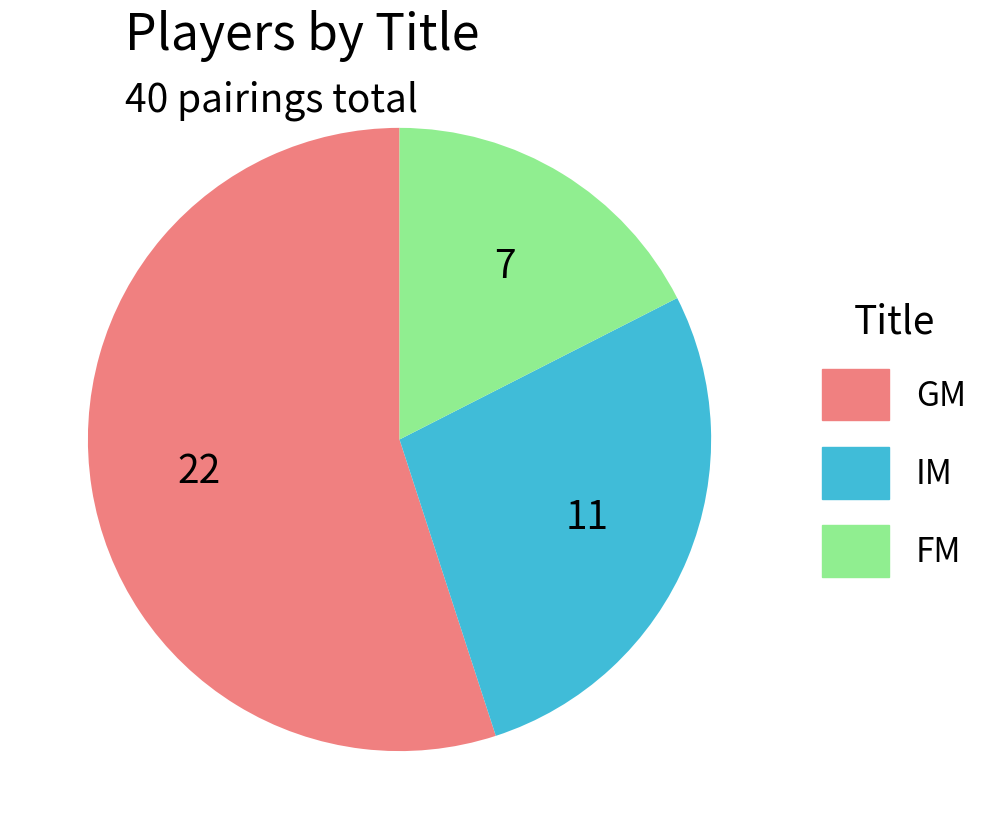

Which slice is the smallest?

FM